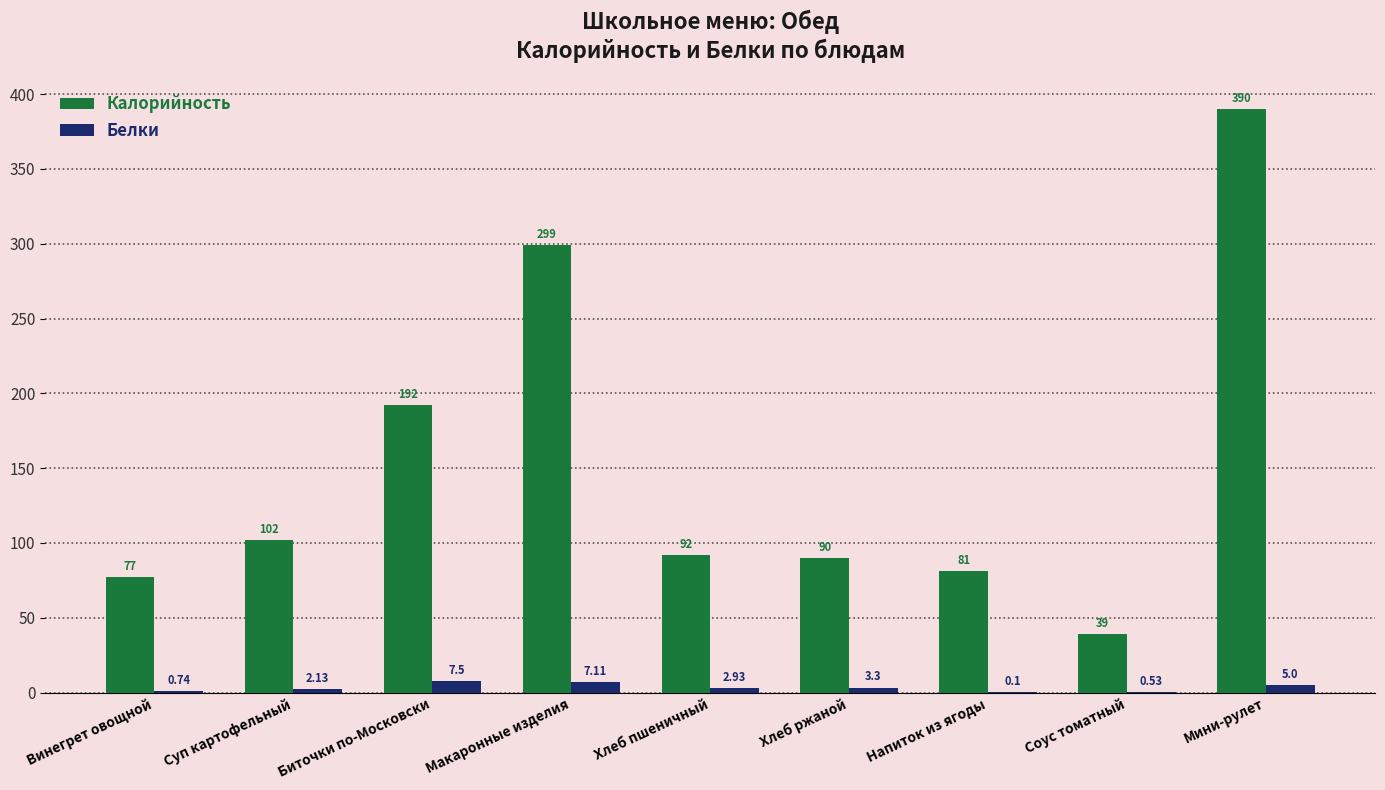

Which label corresponds to the largest value in the chart?

Мини-рулет